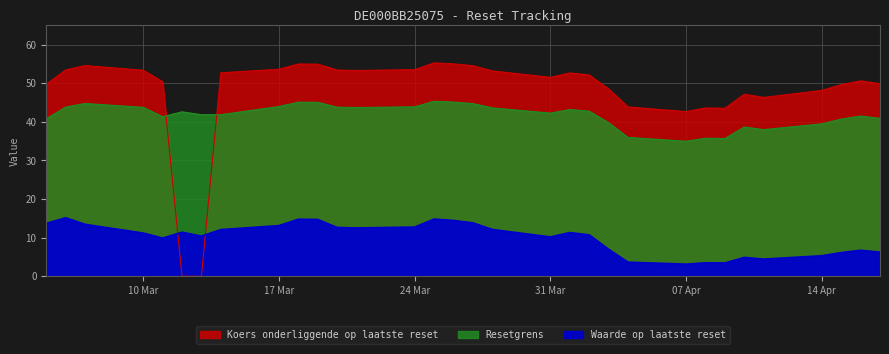

Which series has the widest spread of values?

Koers onderliggende op laatste reset